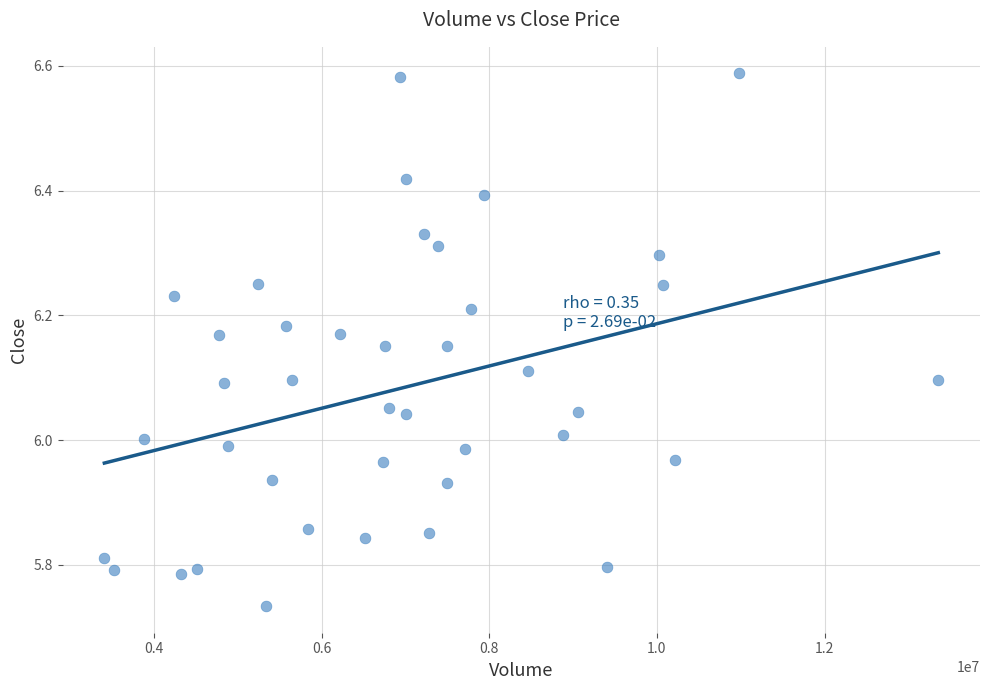

What is the range of X values (max minus min)?

9947500.0